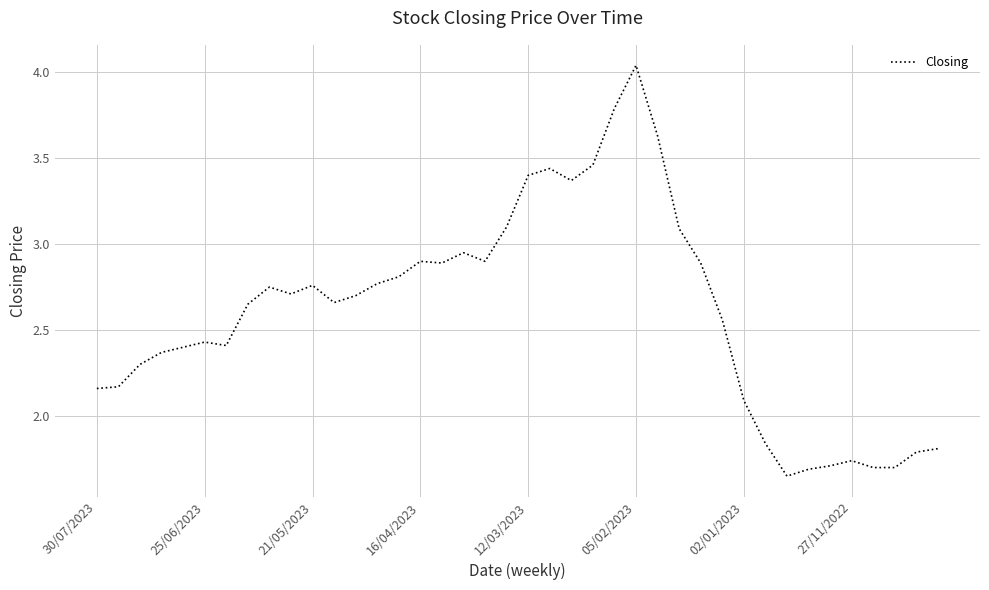

At which category does the chart reach its minimum across all series?

32